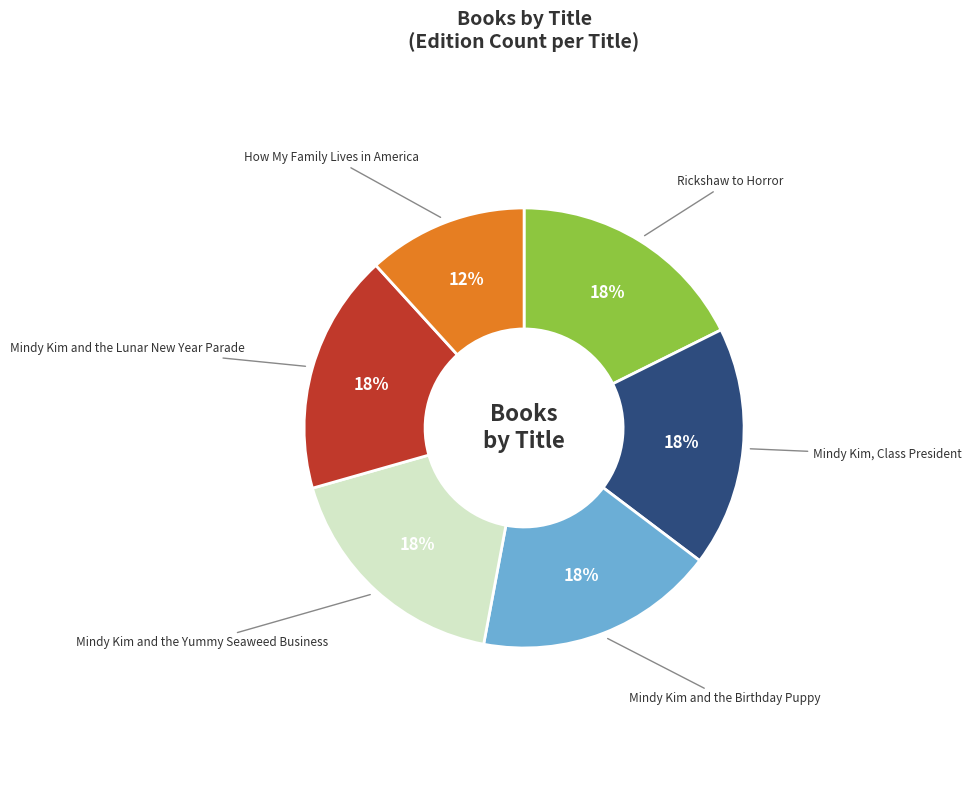

Does any single category account for the majority?

No